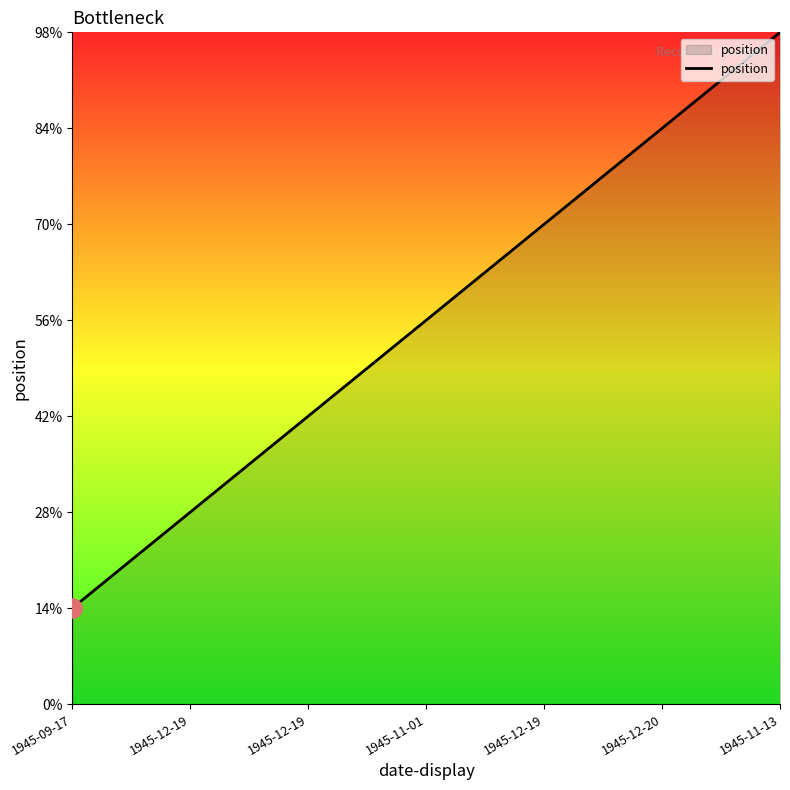

Does the chart have visible grid lines?

No